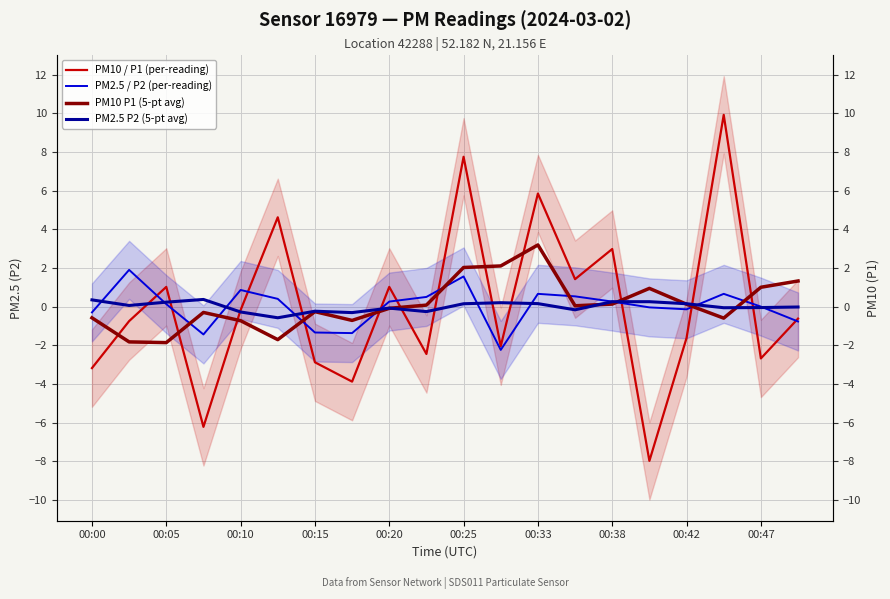

What is the difference between the maximum and minimum values in the PM2.5 P2 (5-pt avg) series?

0.9